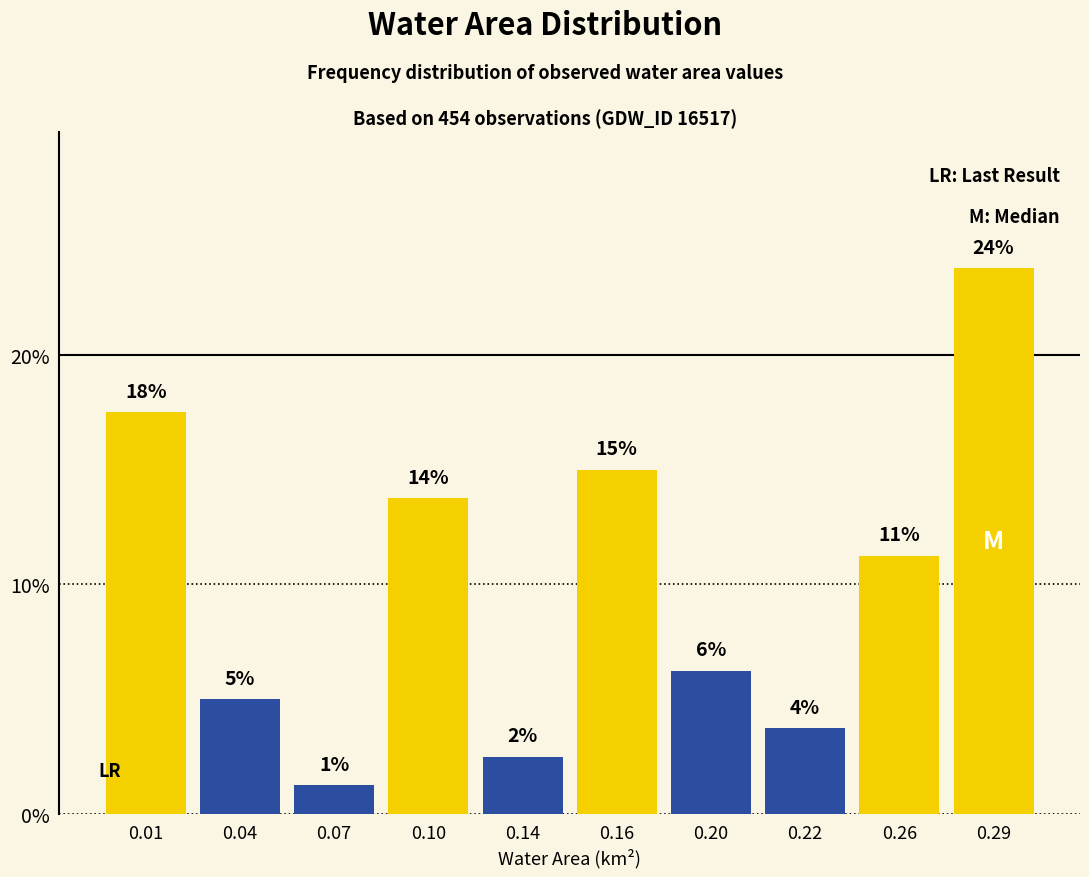

How many bars are there in total?

10